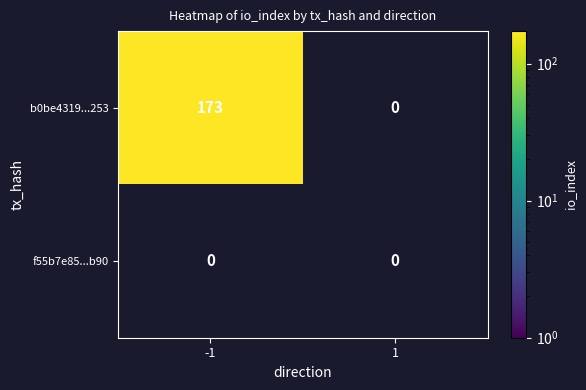

At which category is the sum across all series the highest?

-1